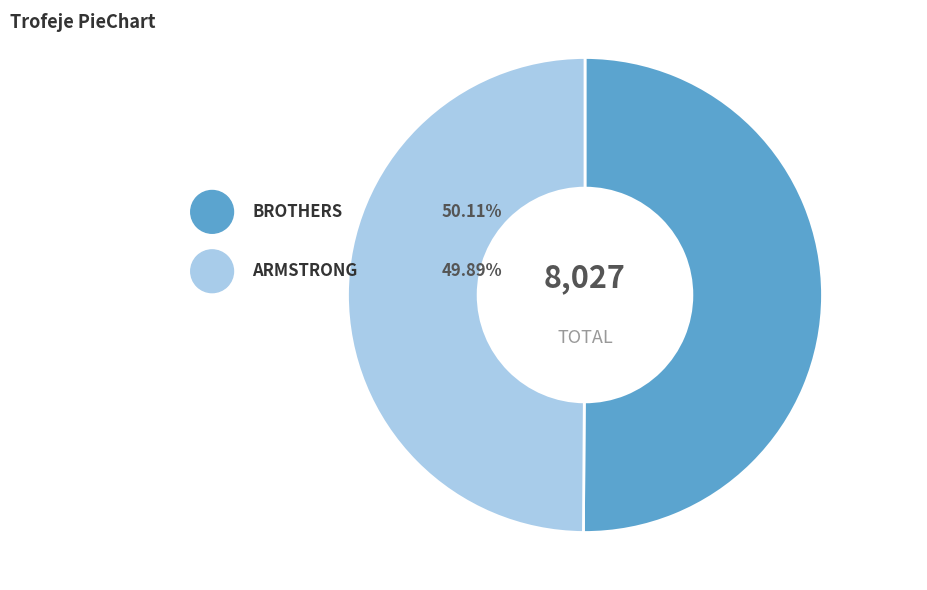

What is the largest slice in the pie chart?

BROTHERS